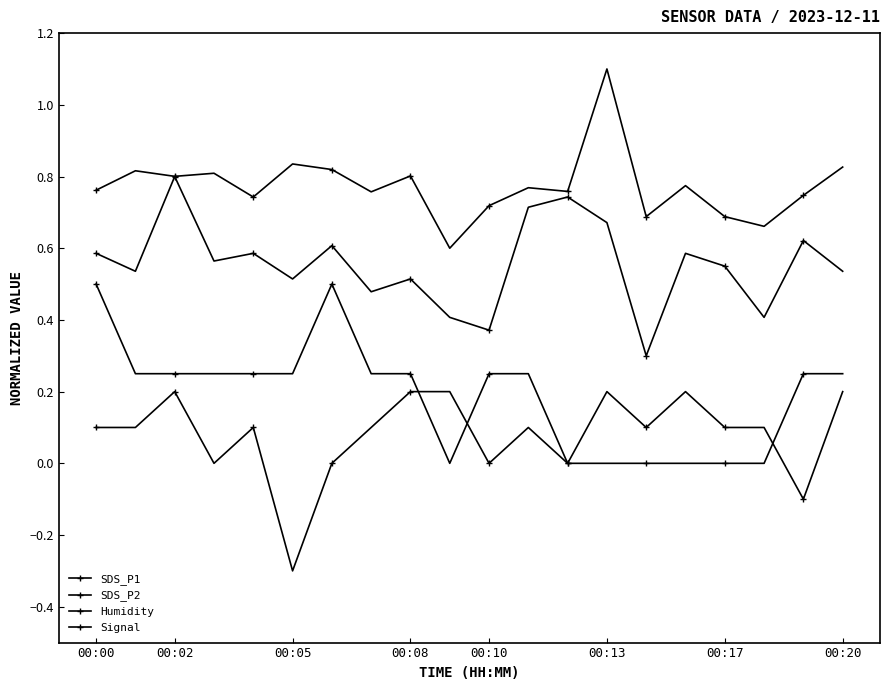

True or false: Signal and SDS_P2 intersect in this chart.

False